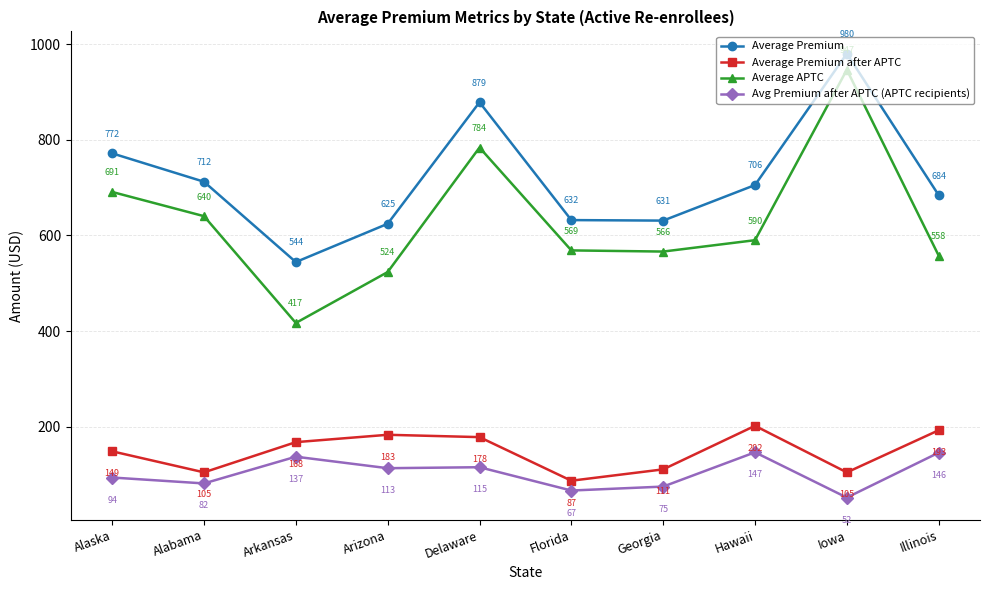

How many series are shown in this chart?

4